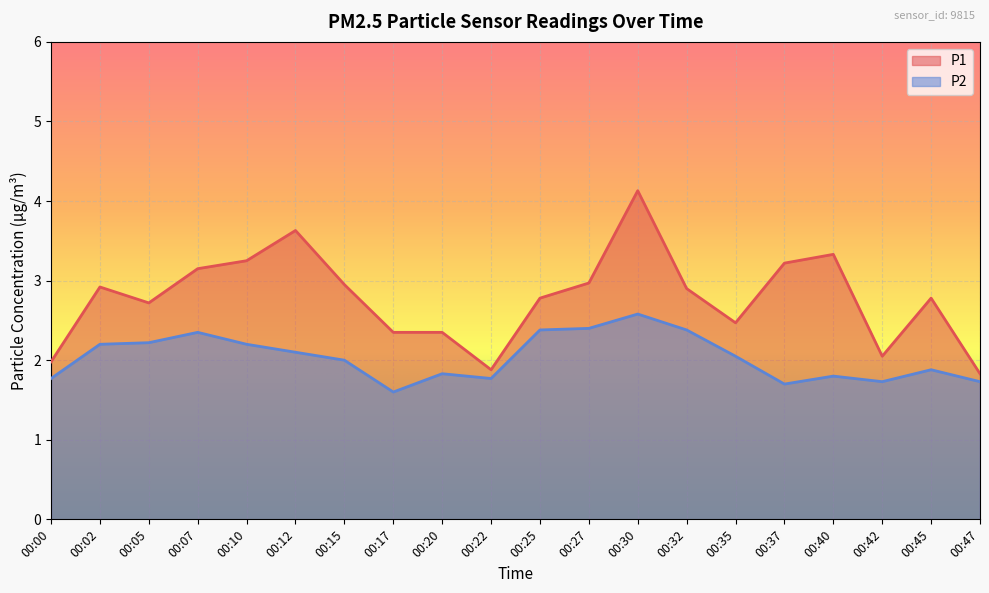

What is the total value across all series at 00:12?

5.7